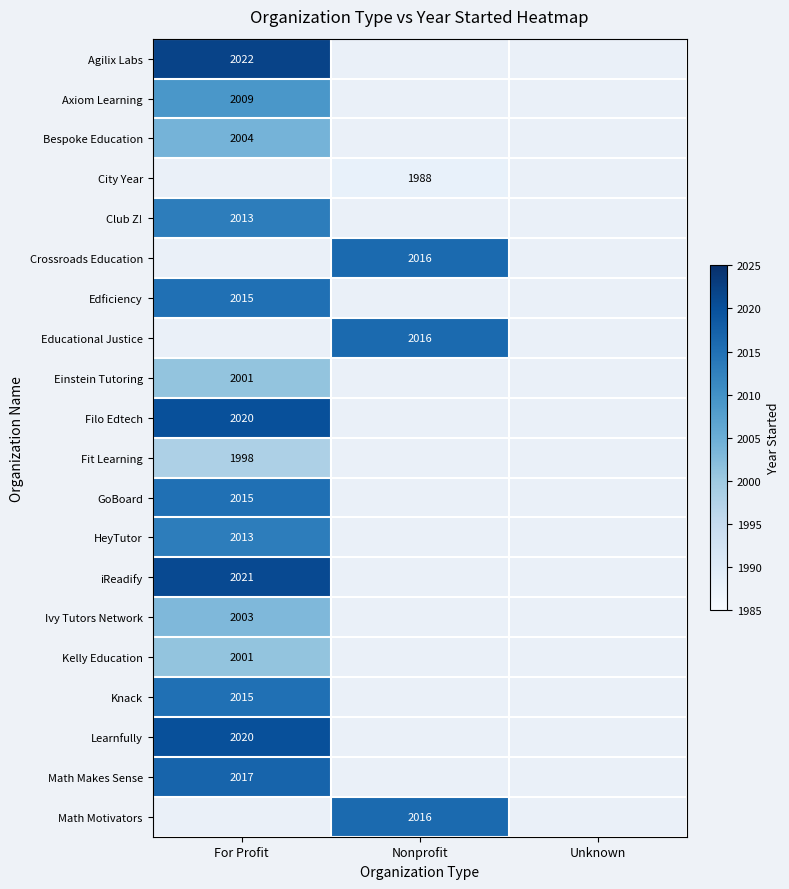

Is it true that Club Z! equals 2013 at For Profit?

True